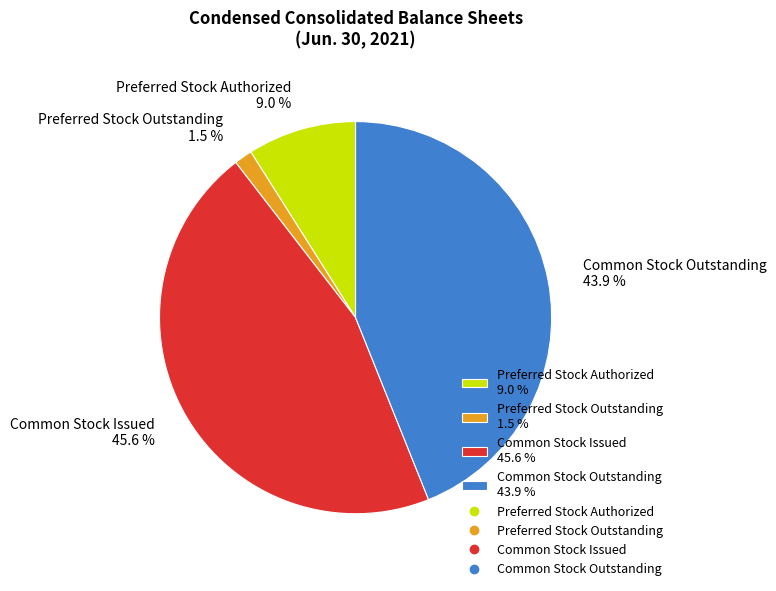

How many slices are in this pie chart?

4